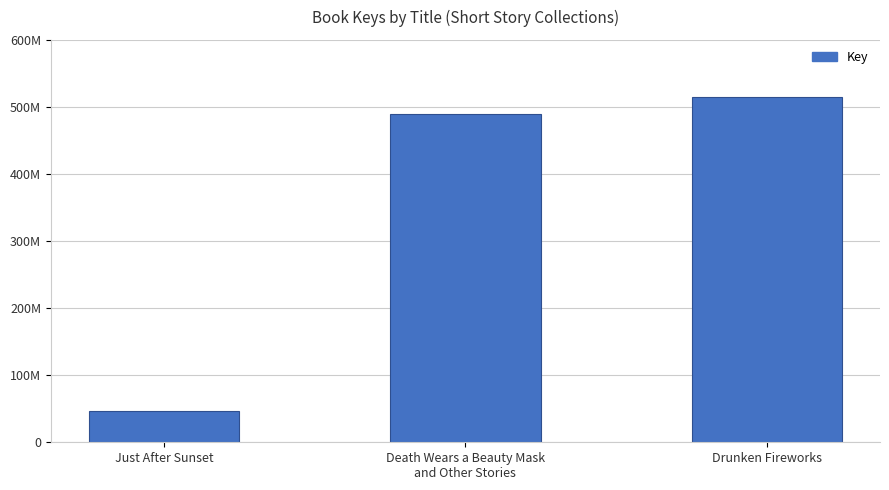

True or false: the data shows 515379843 at Drunken Fireworks.

True